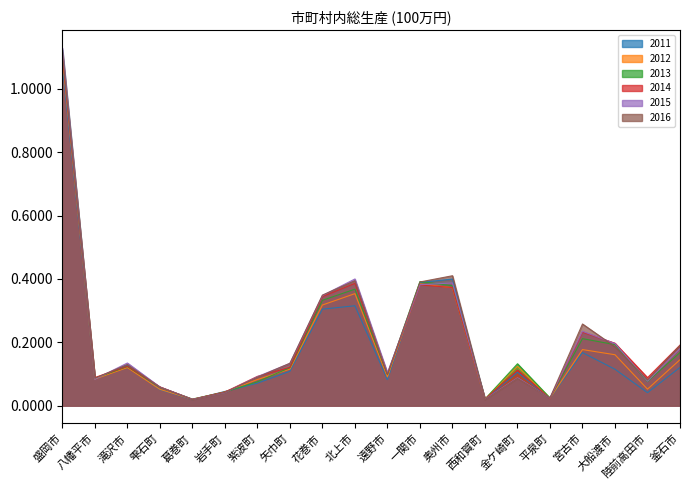

Which series changed the most between 滝沢市 and 矢巾町?

2011